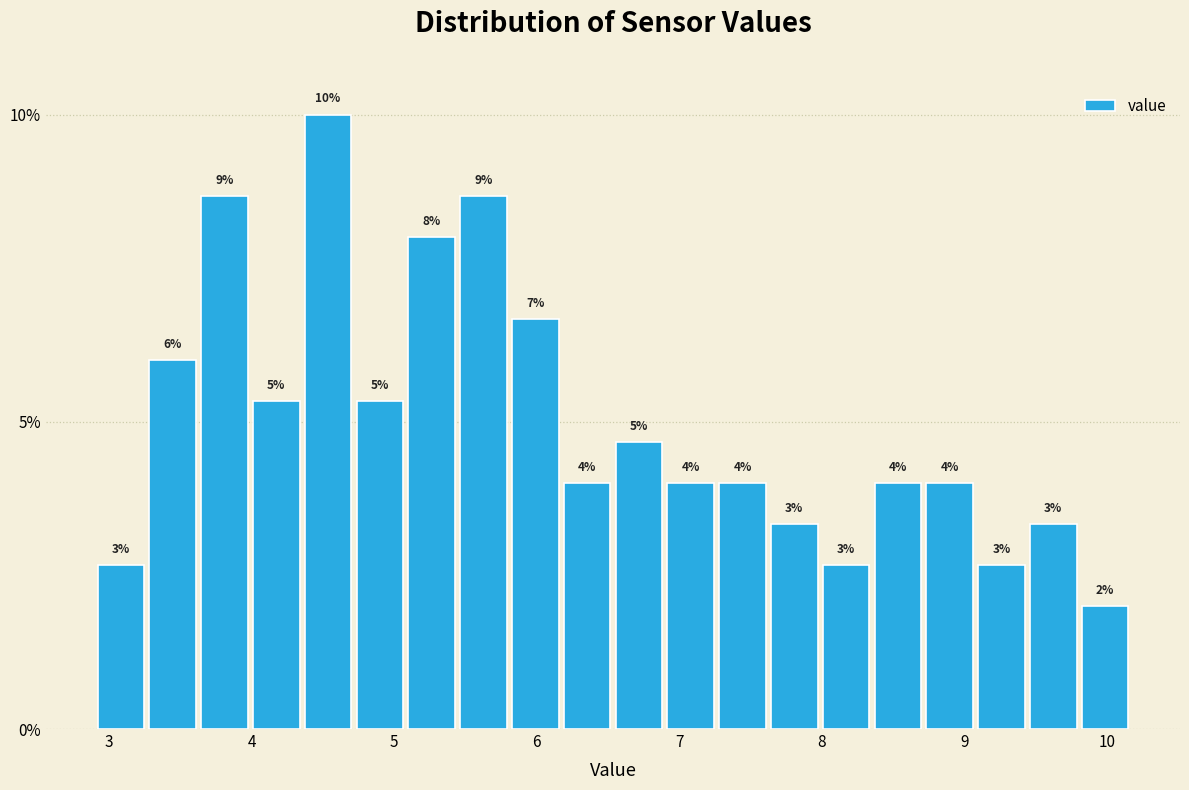

Read against the x-axis, roughly where is the centre of the tallest bar?

4.5